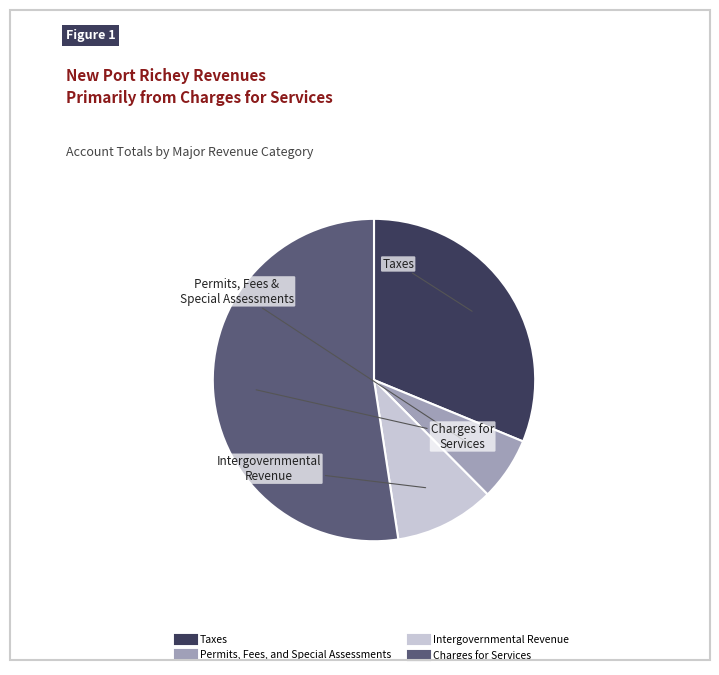

Is the sum of Permits, Fees, and Special Assessments and Intergovernmental Revenue greater than half?

No